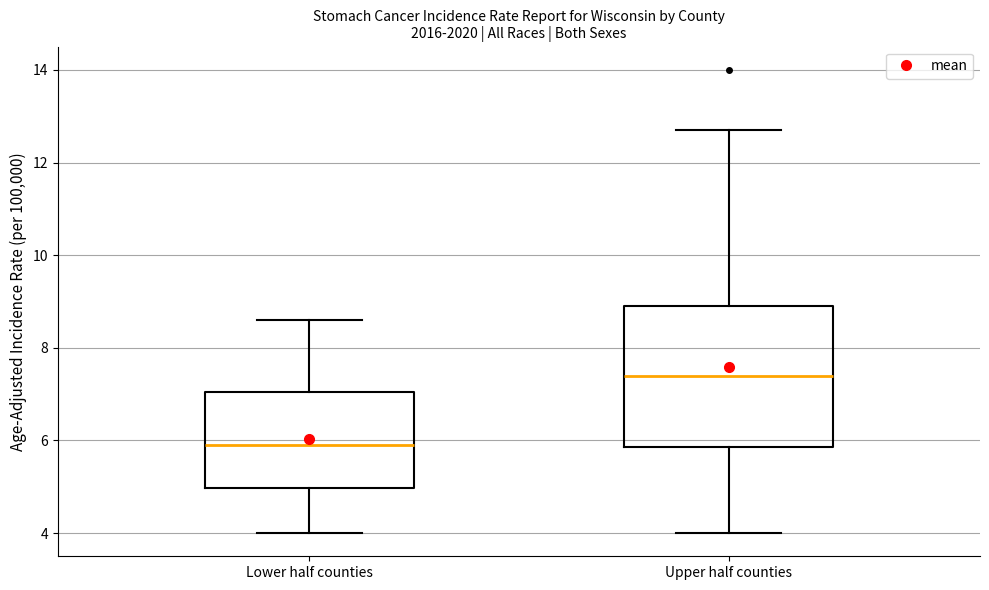

Reading left to right, transcribe this box plot: for each box, give where its median line is, the range the box spans, and where its two whiskers end, as read against the y-axis. The values are not printed on the chart, so give them approximately, as read against the axis.

Lower half counties: median 6.0, box 5.0 to 7.0, whiskers 4.0 to 8.6
Upper half counties: median 7.4, box 5.8 to 9.0, whiskers 4.0 to 12.8